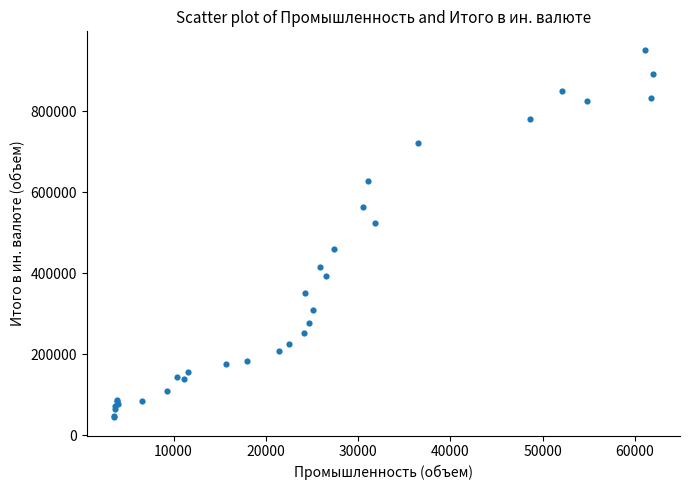

What Y value in the scatter plot is closest to 498126?

524598.0